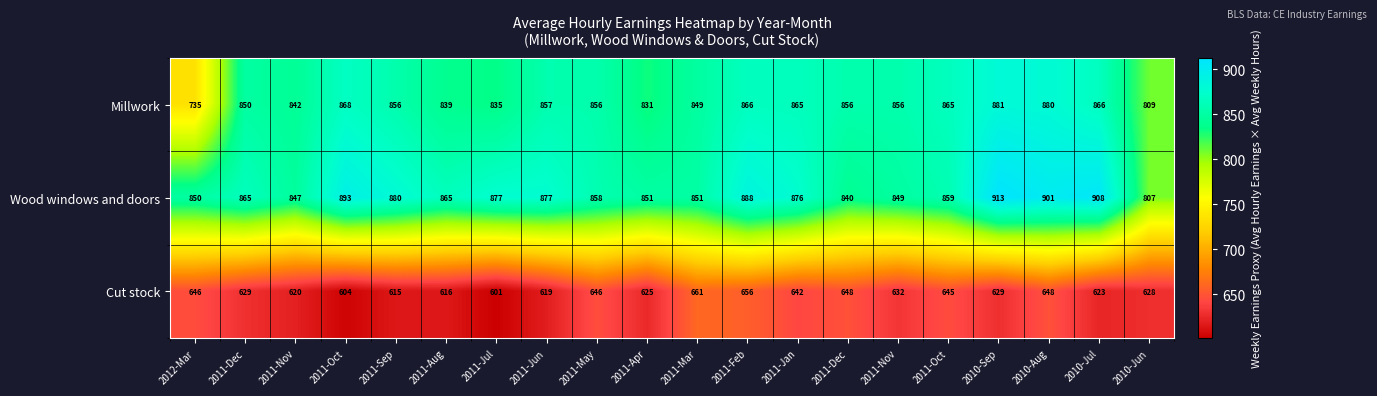

How many data points does each series have?

20